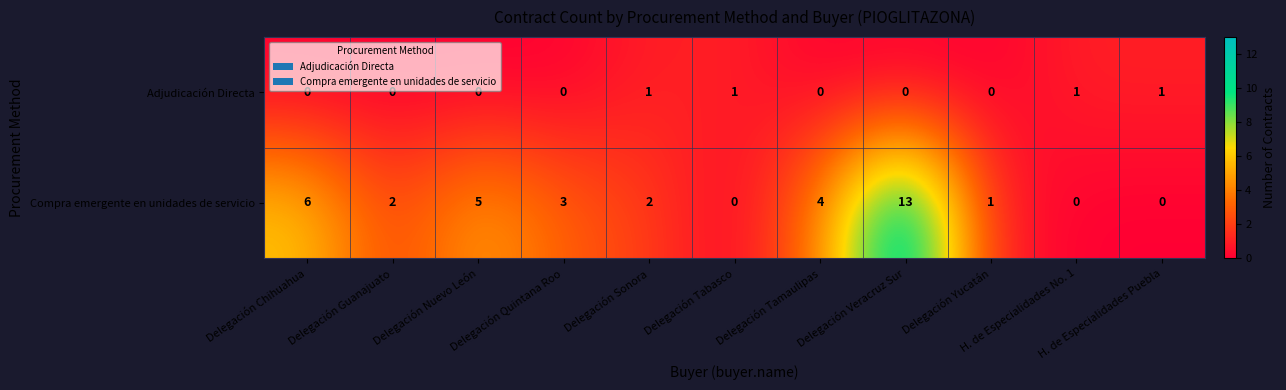

How many positive values does the Adjudicación Directa series have?

4